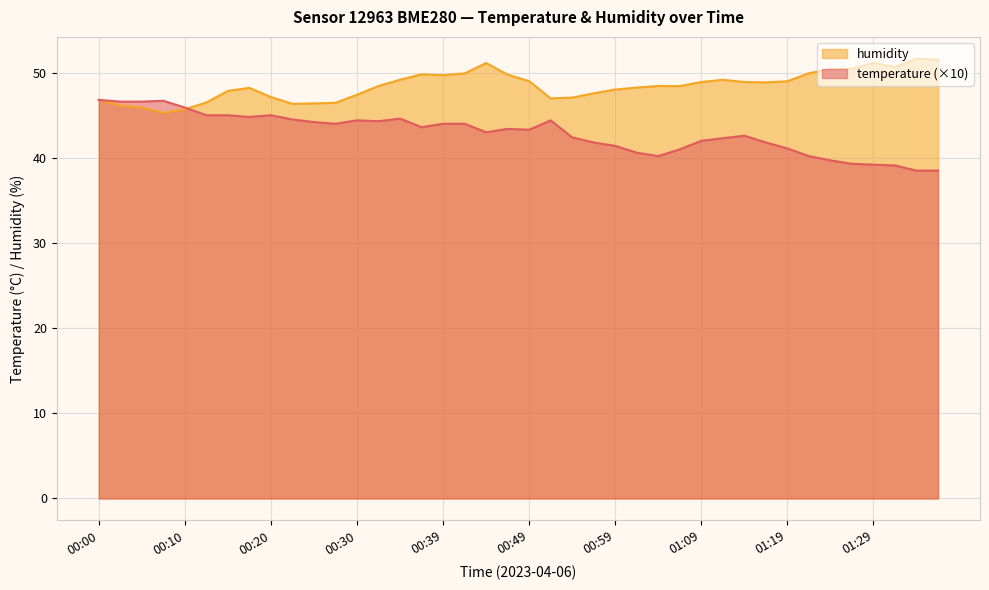

Reading left to right, extract all data points from this chart.

temperature: 00:00=46.8	00:03=46.6	00:05=46.6	00:07=46.7	00:10=45.9	00:12=45.0	00:15=45.0	00:17=44.8	00:20=45.0	00:22=44.5	00:25=44.2	00:27=44.0	00:30=44.4	00:32=44.3	00:35=44.6	00:37=43.6	00:39=44.0	00:42=44.0	00:44=43.0	00:47=43.4	00:49=43.3	00:52=44.4	00:54=42.4	00:57=41.8	00:59=41.4	01:02=40.6	01:04=40.2	01:06=41.0	01:09=42.0	01:11=42.3	01:14=42.6	01:16=41.8	01:19=41.1	01:21=40.2	01:24=39.7	01:26=39.3	01:29=39.2	01:31=39.1	01:34=38.5	01:36=38.5
humidity: 00:00=46.8	00:03=46.1	00:05=45.9	00:07=45.3	00:10=45.7	00:12=46.5	00:15=47.9	00:17=48.2	00:20=47.1	00:22=46.3	00:25=46.4	00:27=46.5	00:30=47.4	00:32=48.4	00:35=49.2	00:37=49.8	00:39=49.7	00:42=49.9	00:44=51.1	00:47=49.8	00:49=49.0	00:52=47.0	00:54=47.1	00:57=47.6	00:59=48.0	01:02=48.2	01:04=48.4	01:06=48.4	01:09=48.9	01:11=49.2	01:14=48.9	01:16=48.9	01:19=49.0	01:21=49.9	01:24=50.4	01:26=50.5	01:29=51.2	01:31=50.7	01:34=51.6	01:36=51.5